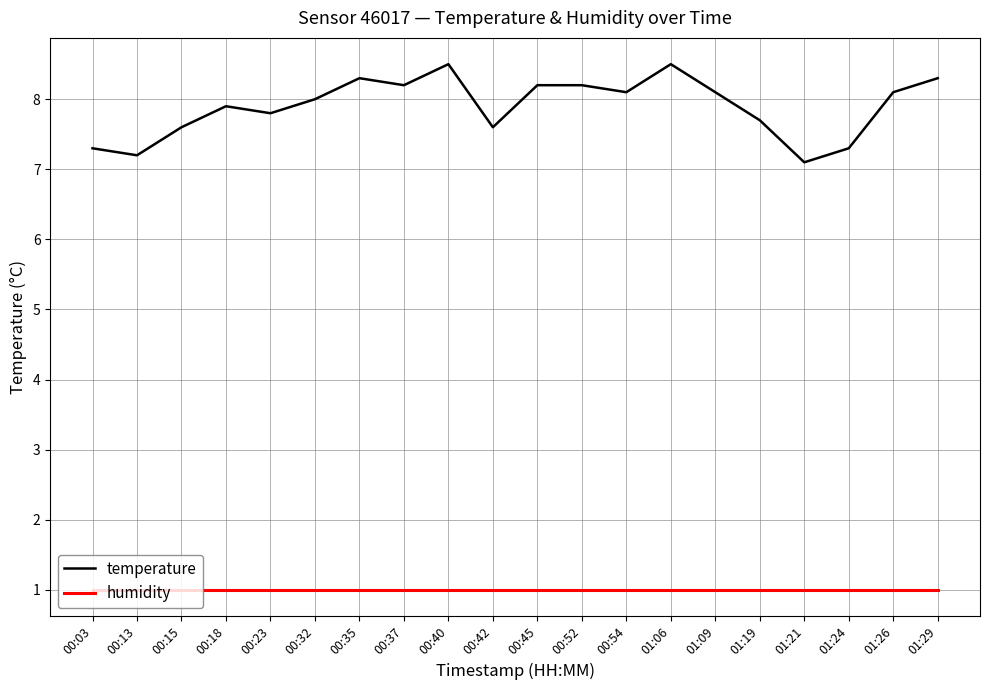

Which series has the largest range (max minus min)?

temperature